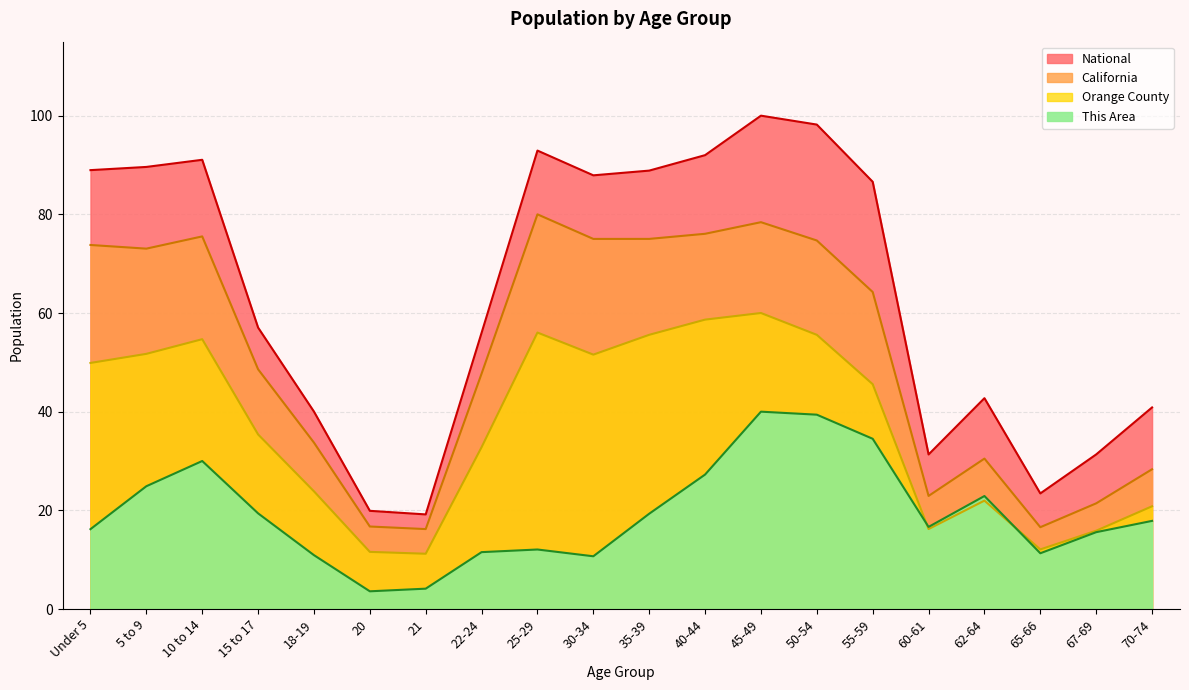

Reading left to right, what are all the values shown in this chart?

This Area: Under 5=16.2	5 to 9=24.9	10 to 14=30.0	15 to 17=19.4	18-19=10.9	20=3.6	21=4.1	22-24=11.5	25-29=12.1	30-34=10.7	35-39=19.3	40-44=27.3	45-49=40.0	50-54=39.4	55-59=34.5	60-61=16.6	62-64=22.9	65-66=11.3	67-69=15.6	70-74=17.9
Orange County: Under 5=49.9	5 to 9=51.7	10 to 14=54.7	15 to 17=35.4	18-19=23.9	20=11.6	21=11.2	22-24=32.8	25-29=56.0	30-34=51.6	35-39=55.6	40-44=58.7	45-49=60.0	50-54=55.6	55-59=45.6	60-61=16.2	62-64=22.0	65-66=12.1	67-69=15.9	70-74=20.8
California: Under 5=73.8	5 to 9=73.0	10 to 14=75.5	15 to 17=48.6	18-19=33.7	20=16.7	21=16.2	22-24=47.7	25-29=80.0	30-34=75.0	35-39=75.0	40-44=76.1	45-49=78.4	50-54=74.7	55-59=64.3	60-61=22.9	62-64=30.5	65-66=16.6	67-69=21.4	70-74=28.3
National: Under 5=89.0	5 to 9=89.6	10 to 14=91.1	15 to 17=57.0	18-19=40.0	20=19.9	21=19.2	22-24=56.0	25-29=92.9	30-34=87.9	35-39=88.9	40-44=92.0	45-49=100.0	50-54=98.2	55-59=86.6	60-61=31.3	62-64=42.7	65-66=23.4	67-69=31.3	70-74=40.9